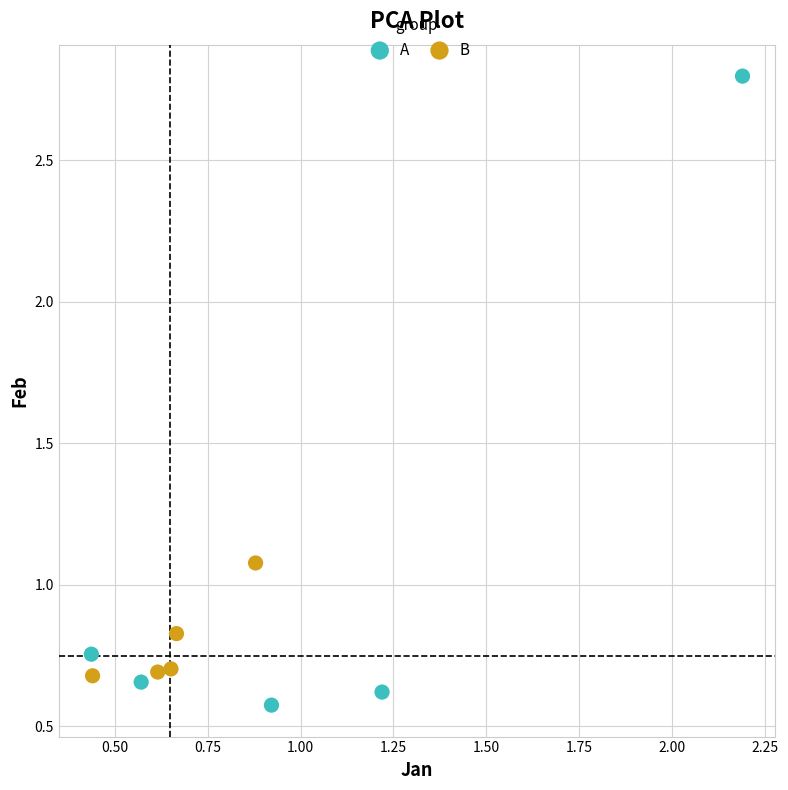

Which series reaches the maximum Y coordinate?

A